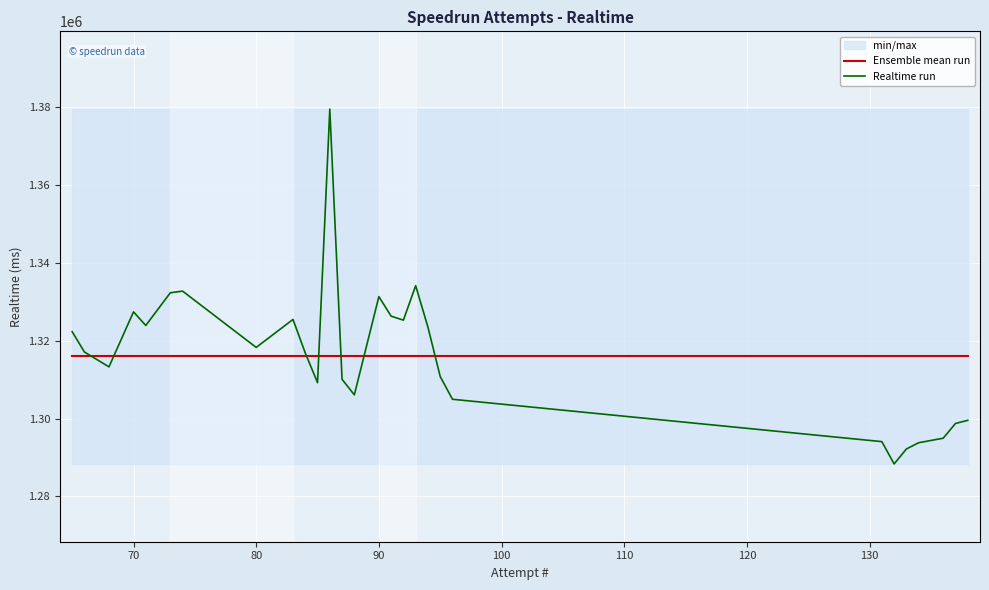

Which series ends up on top after the final intersection of Ensemble mean run and Realtime run?

Ensemble mean run